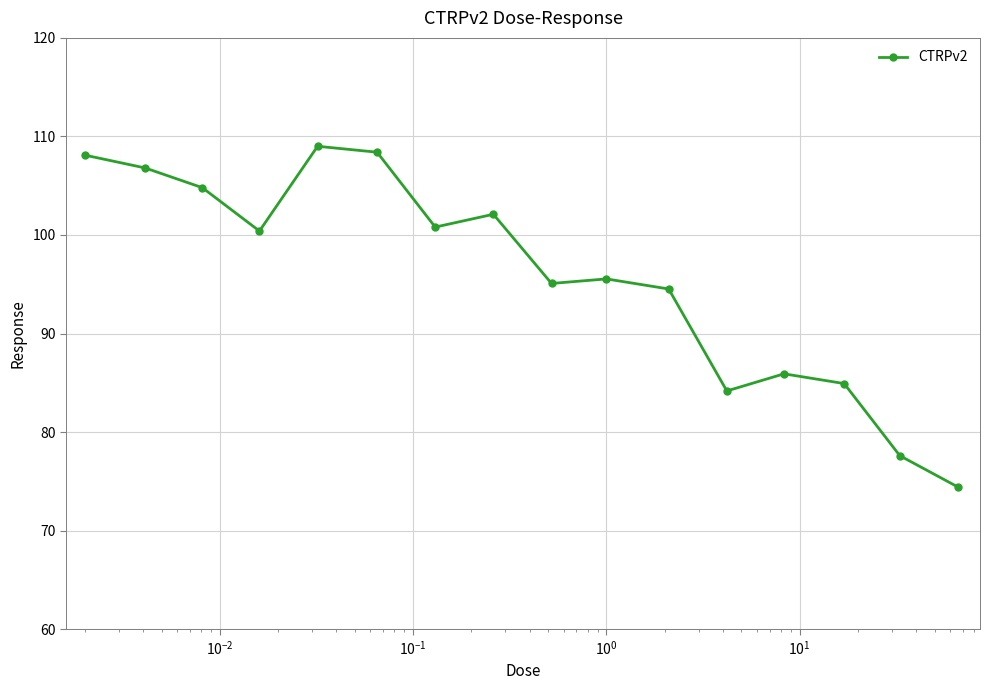

What is the value of the 16th point from the left?

74.4